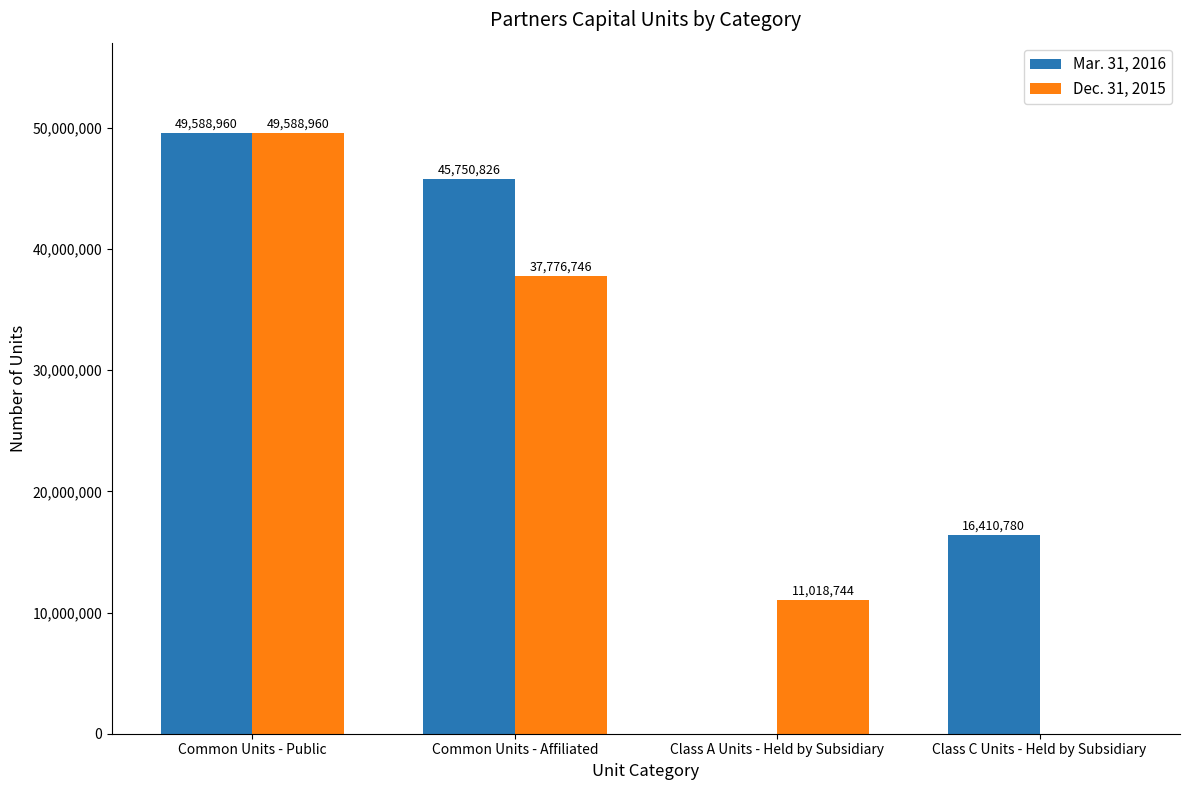

What is the sum of all Mar. 31, 2016 values?

111750566